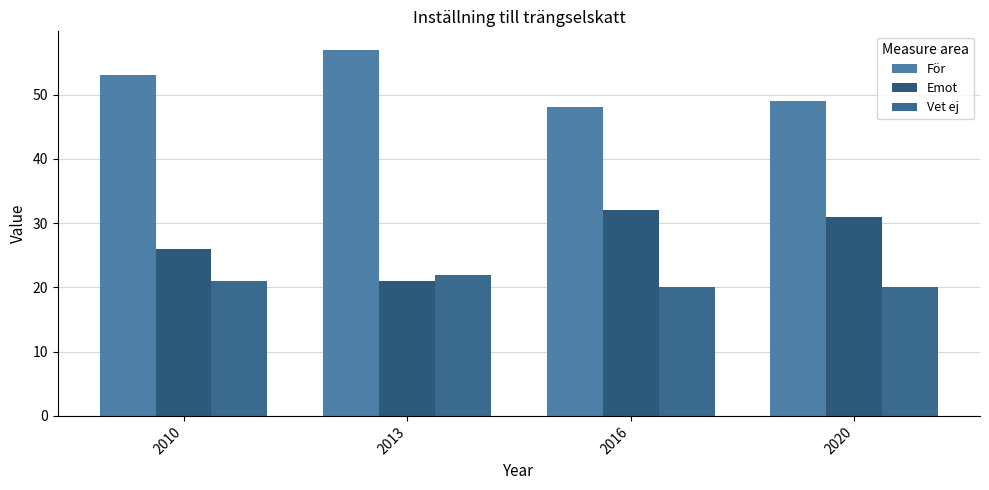

What is the maximum value shown in the chart?

57